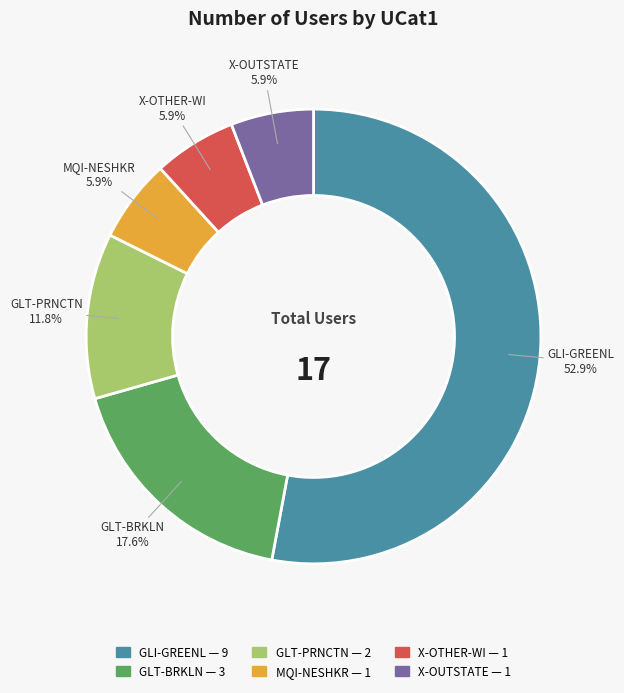

How many segments does this pie chart have?

6